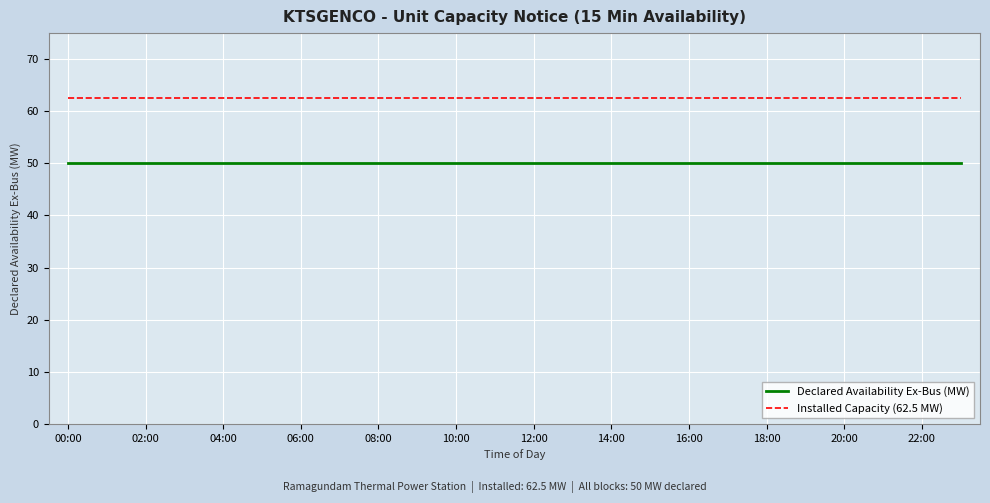

What are all the series names shown in the legend?

Declared Availability Ex-Bus (MW), Installed Capacity (62.5 MW)